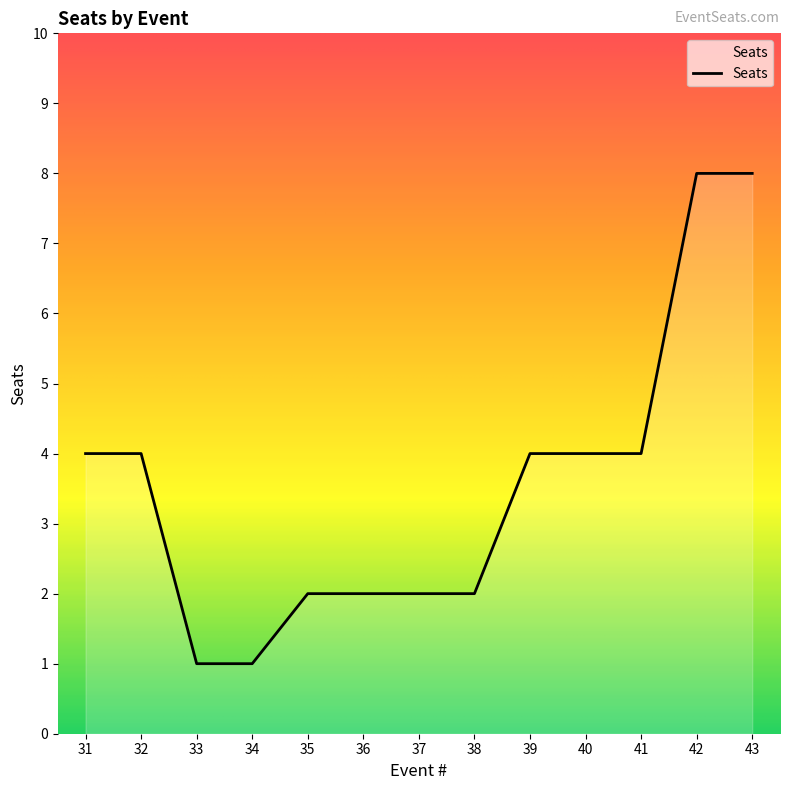

Read the value at 38.

2